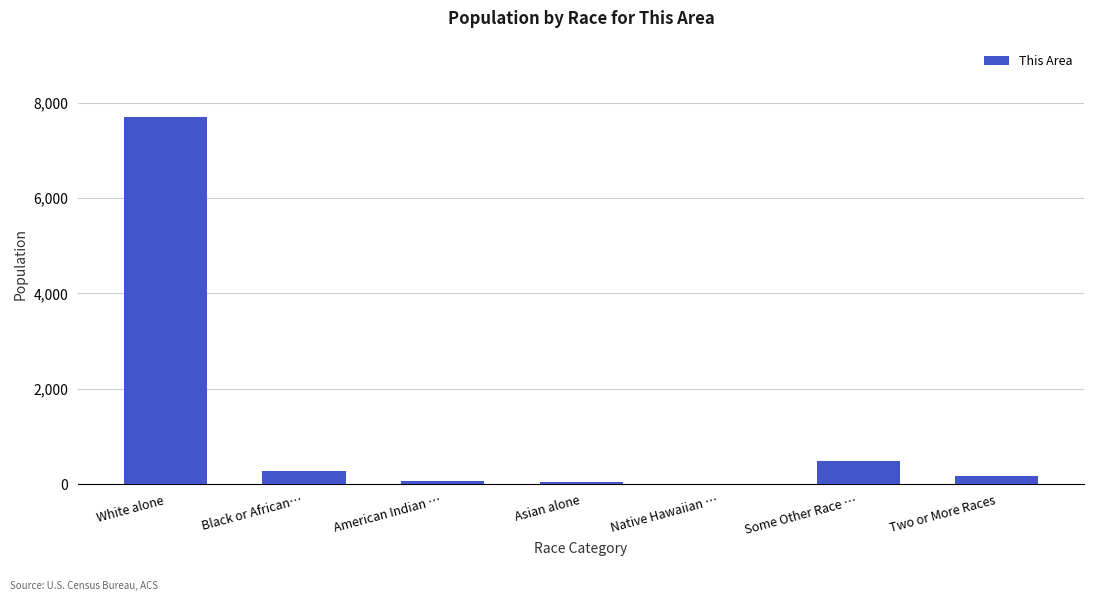

What is the sum of all values?

8785